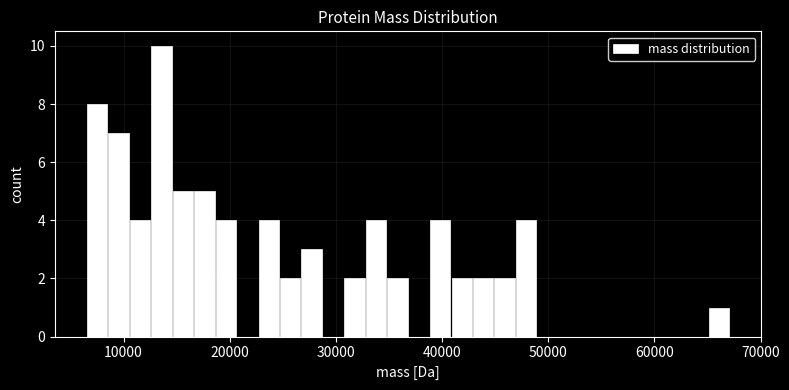

Read against the x-axis, roughly where is the centre of the tallest bar?

14000